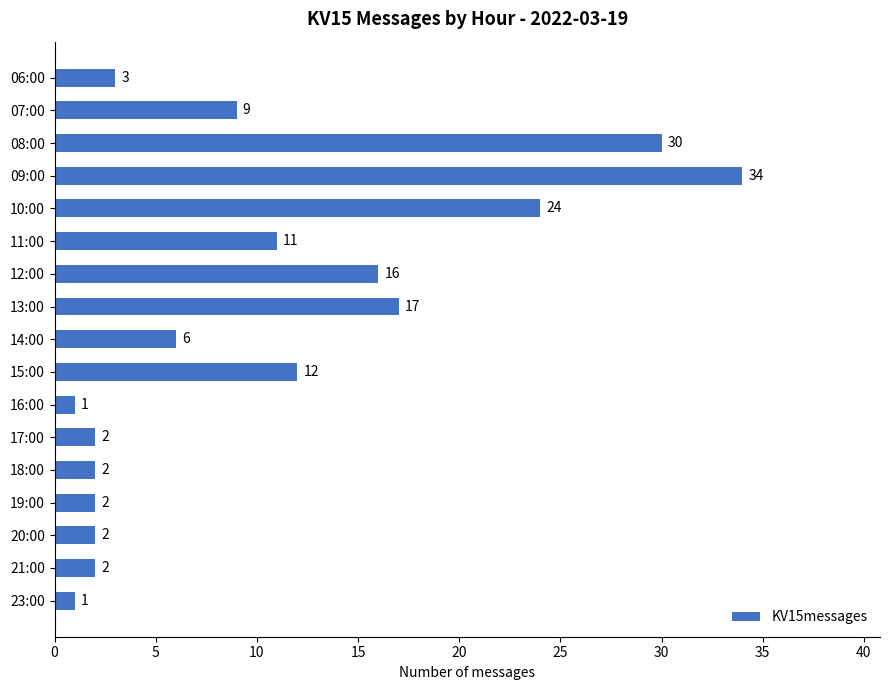

What is the label of the 15th bar from the top?

20:00